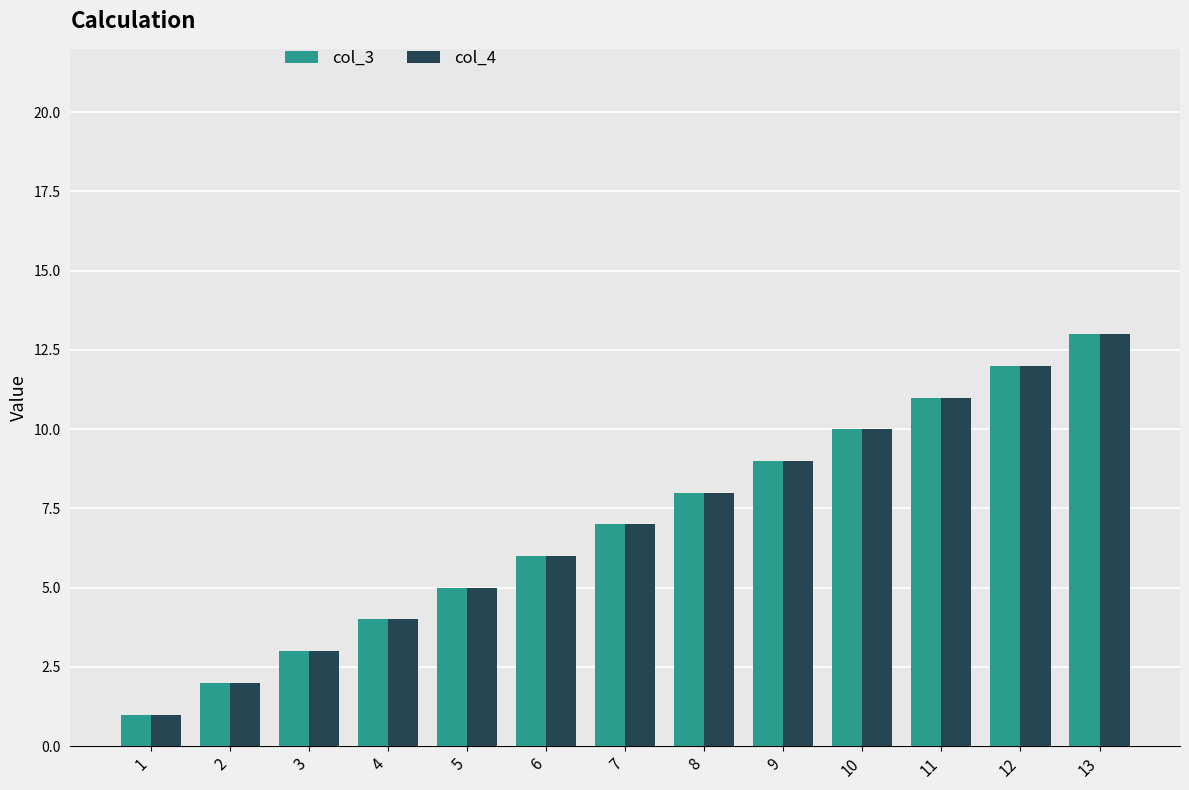

What is the approximate value of col_3 at 13, to the nearest 10?

10